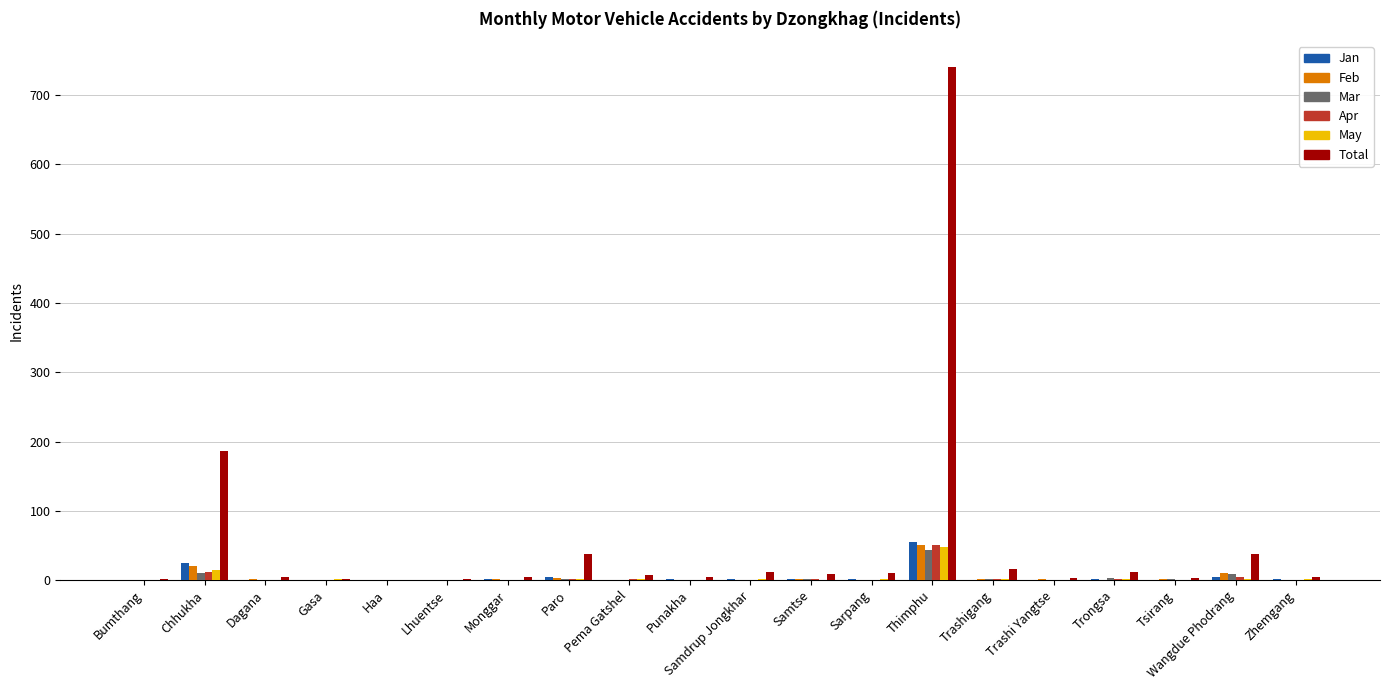

What is the maximum value shown in the chart?

741